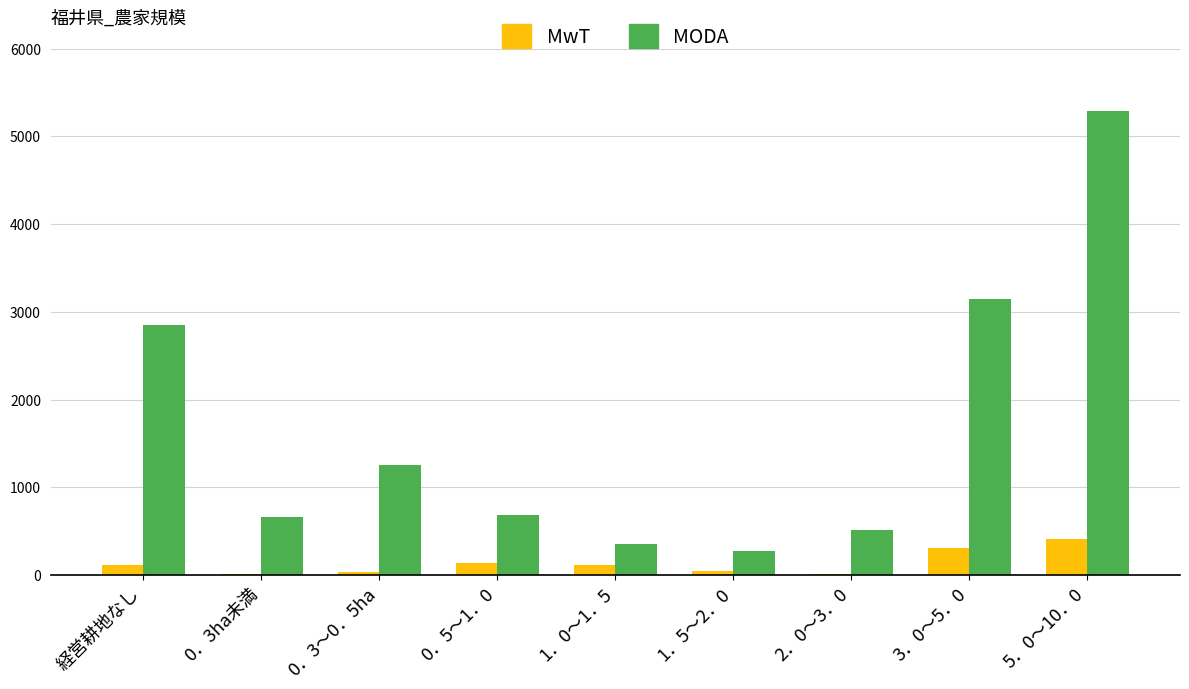

True or false: MODA has a value of 3843 at 経営耕地なし.

False